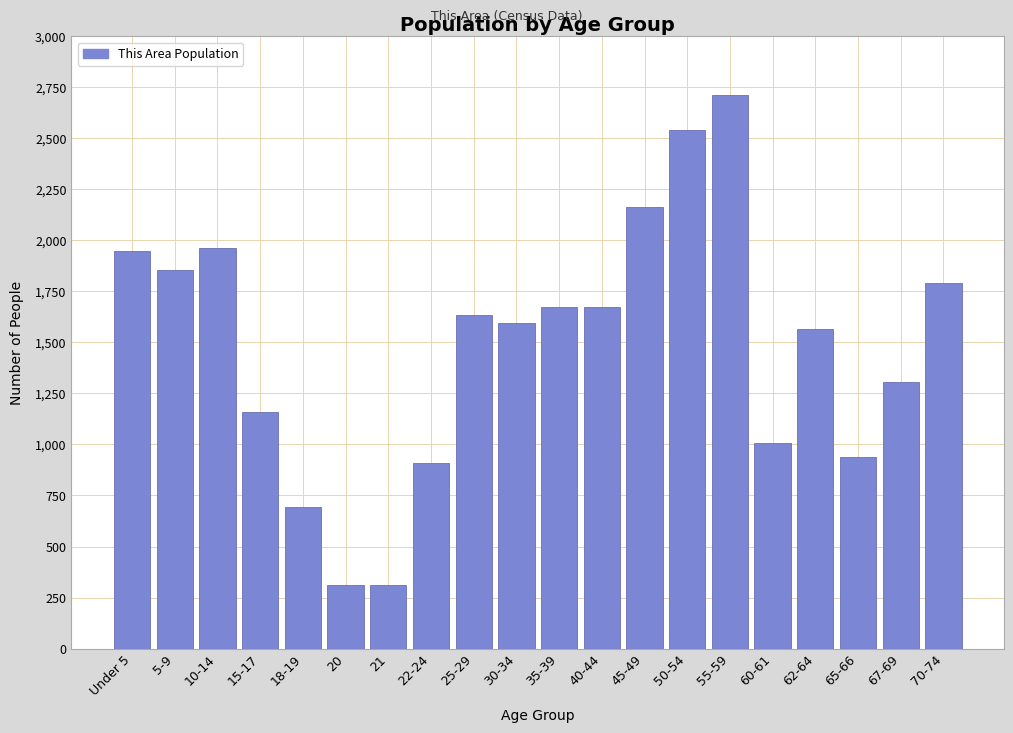

What is the smallest value displayed?

310